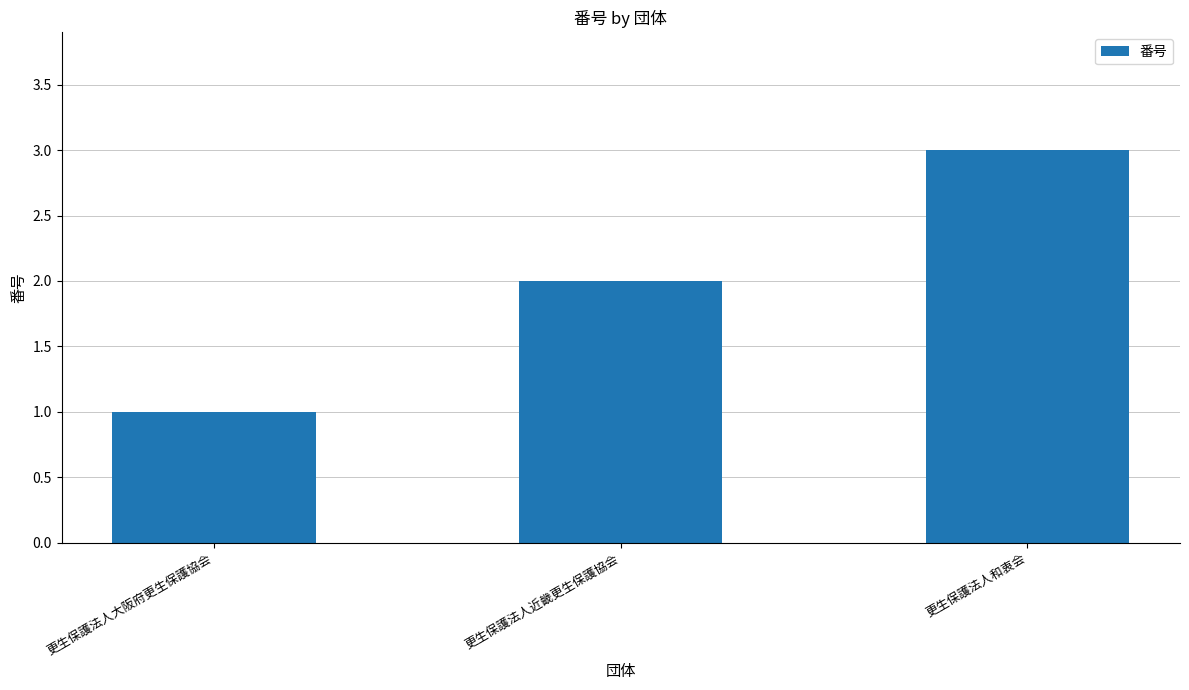

Rank the categories by value from lowest to highest.

更生保護法人大阪府更生保護協会, 更生保護法人近畿更生保護協会, 更生保護法人和衷会